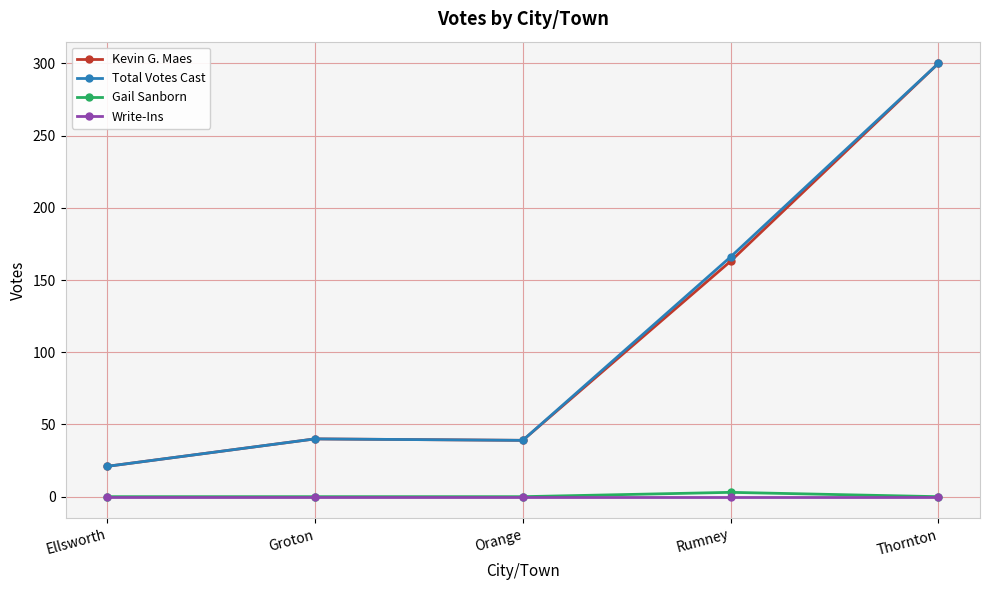

Which category has the highest value across all series?

Thornton